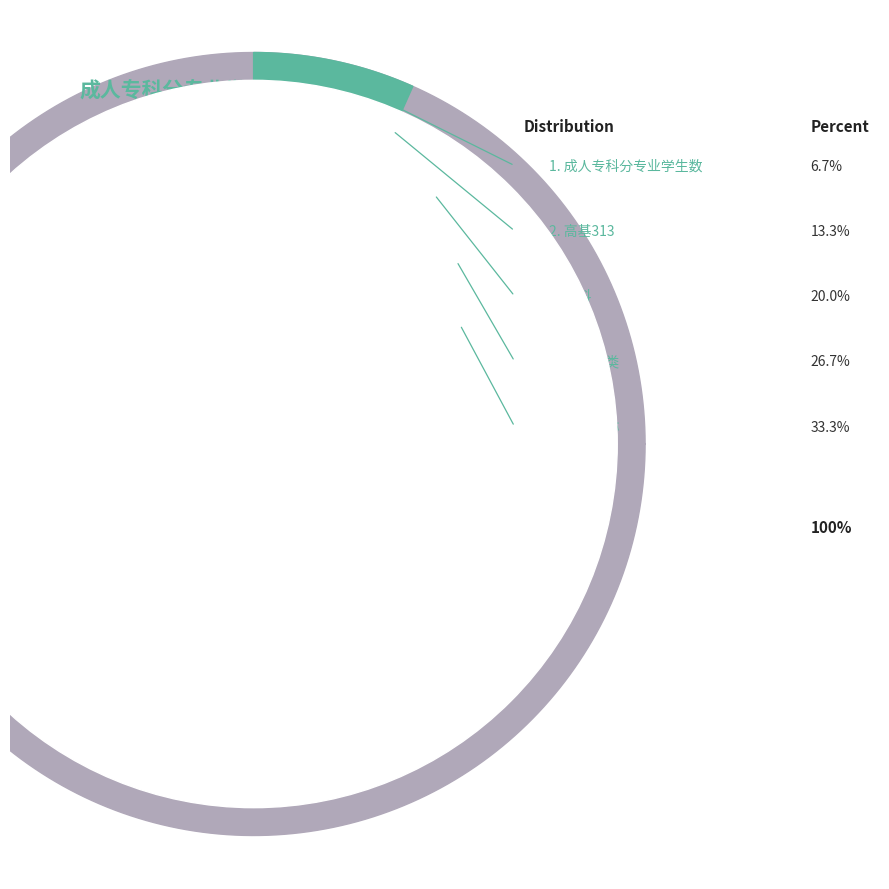

How much of the chart is everything except 高基313?

86.7%